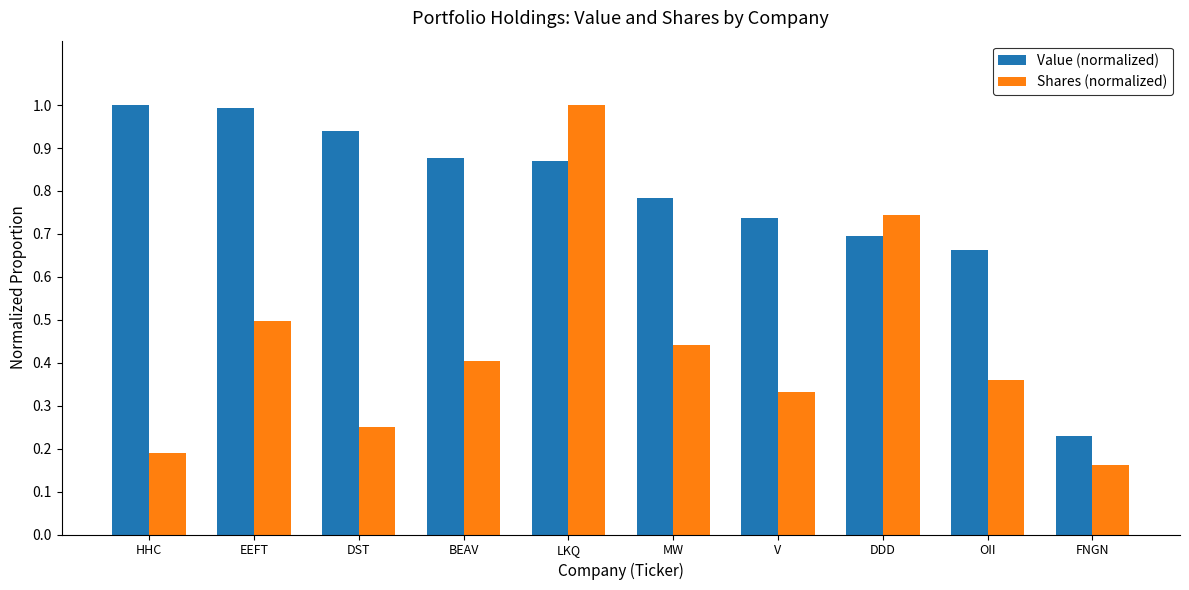

What is the highest value of the Shares (normalized) series?

1.0